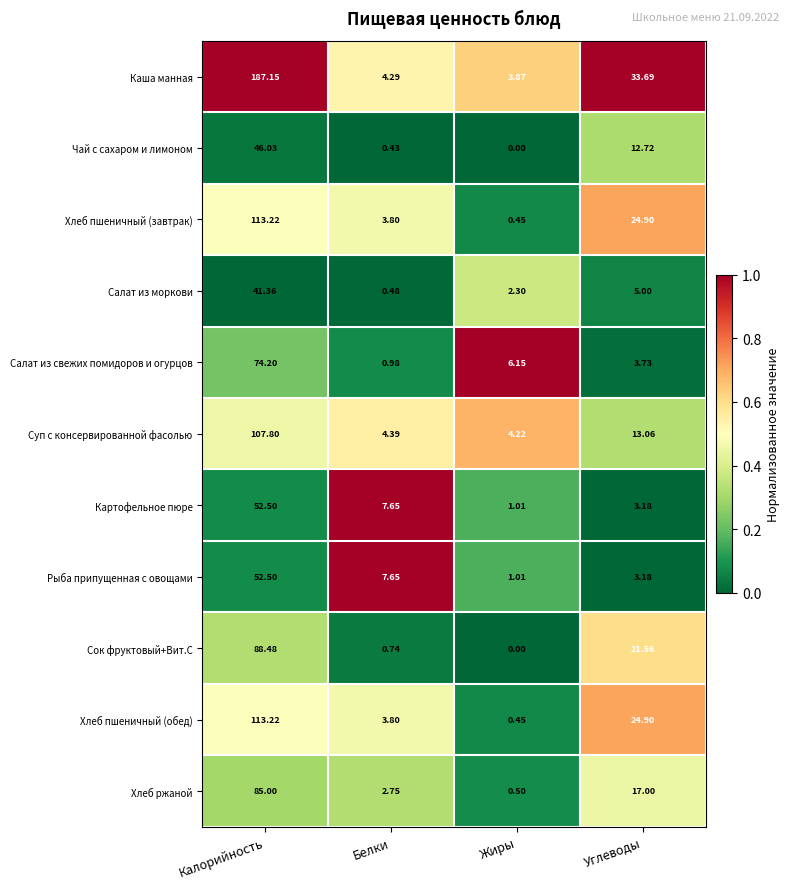

Rank the categories by Суп с консервированной фасолью value from lowest to highest.

Жиры, Белки, Углеводы, Калорийность